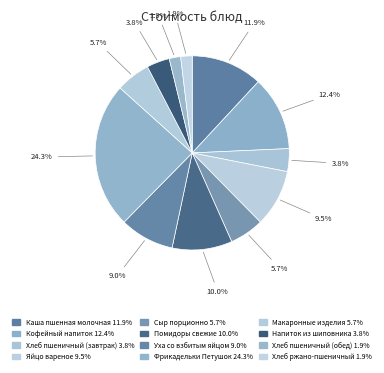

Is Уха со взбитым яйцом the majority of the pie?

No